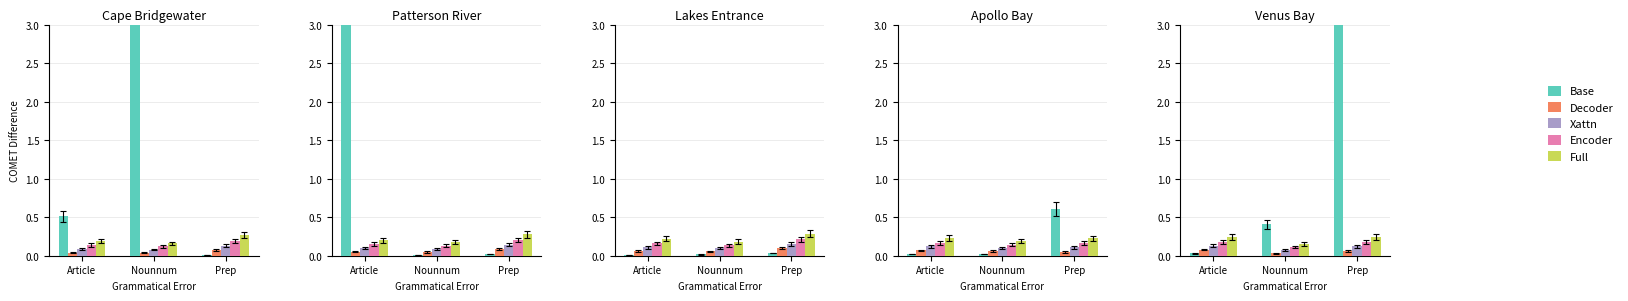

At which category is the sum across all series the highest?

Prep